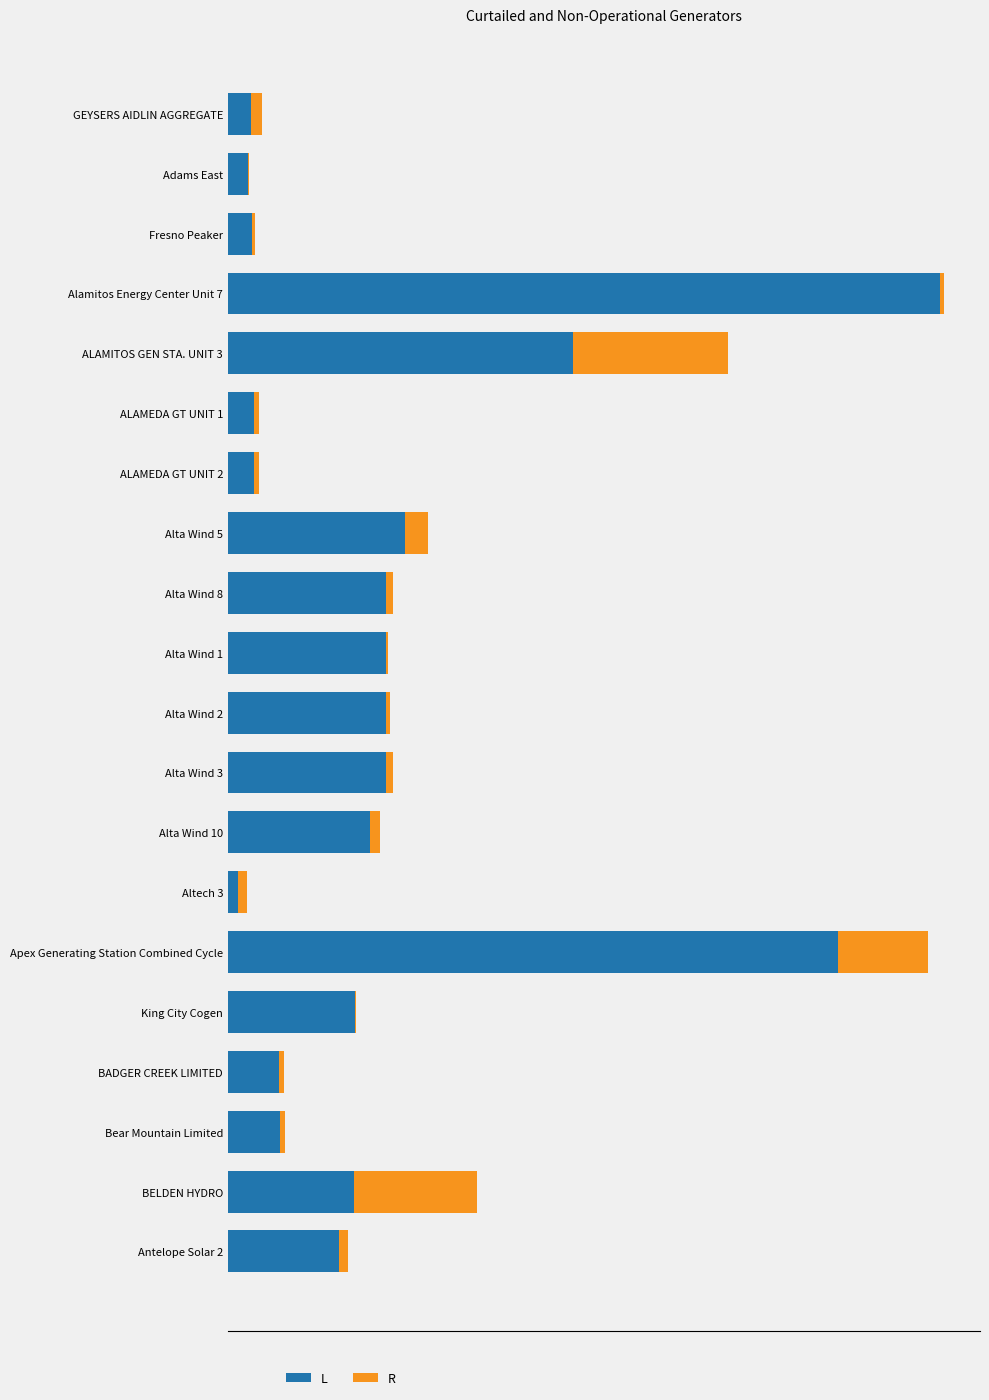

What are all the series names shown in the legend?

L, R